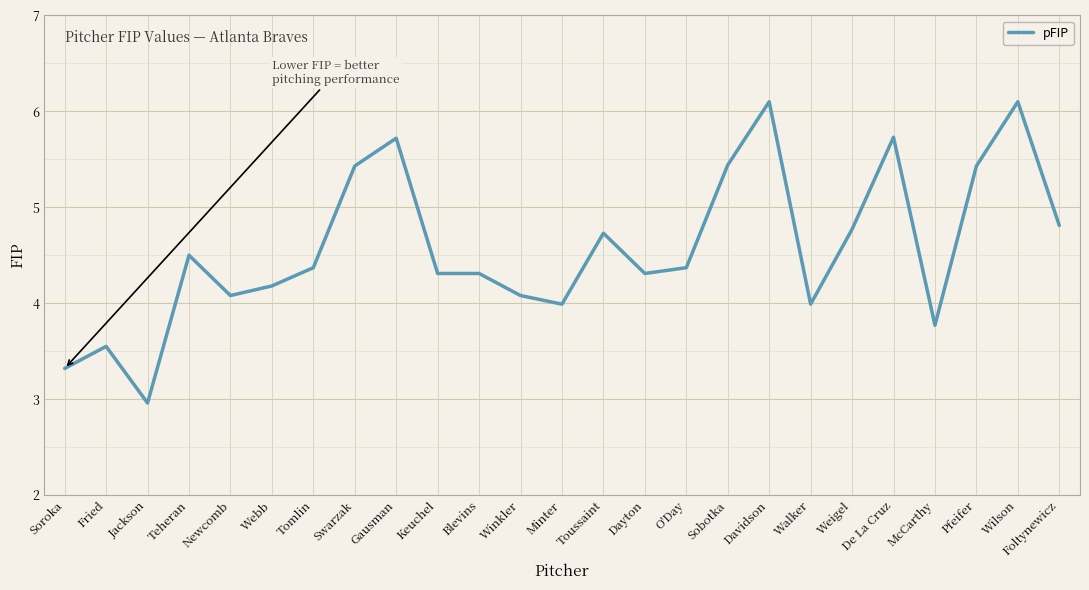

Read the value at Keuchel.

4.3